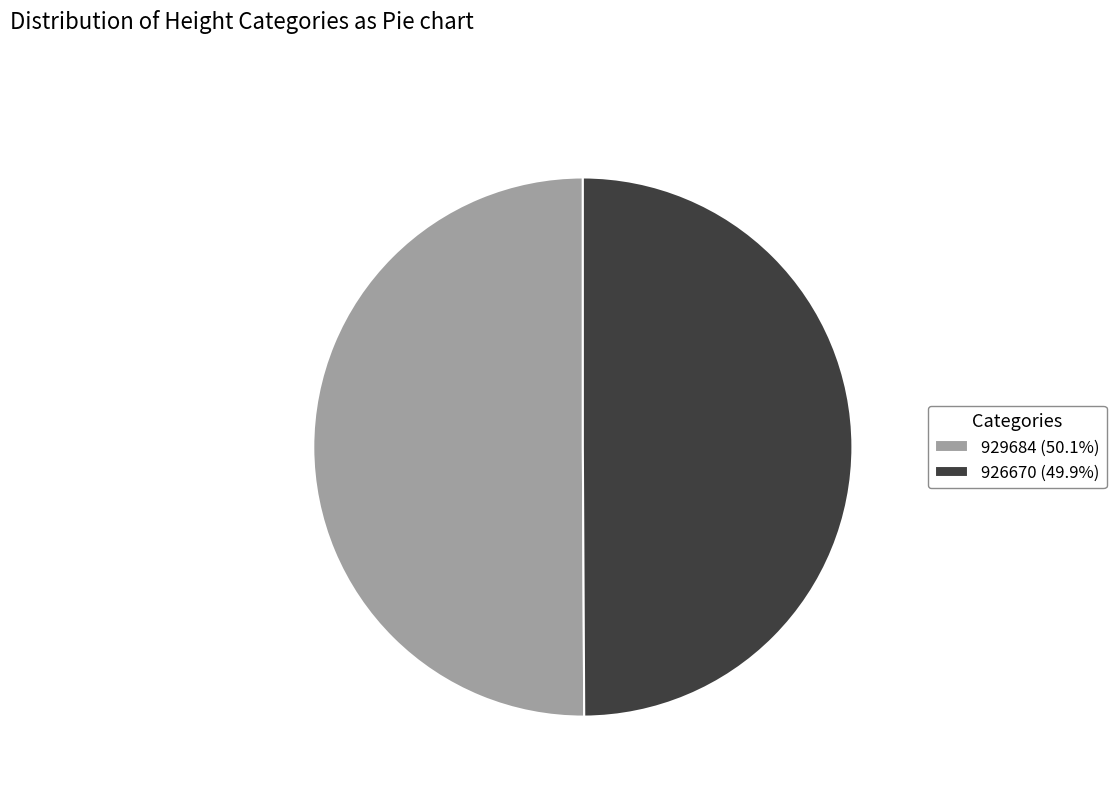

True or false: 926670 accounts for 50% of the total.

True